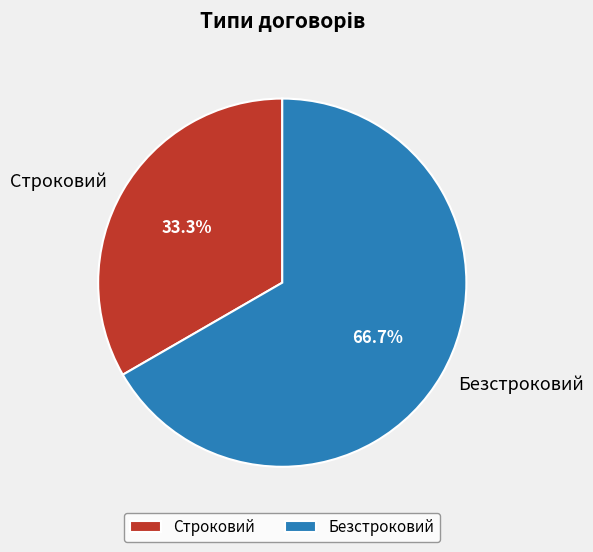

How many slices are in this pie chart?

2